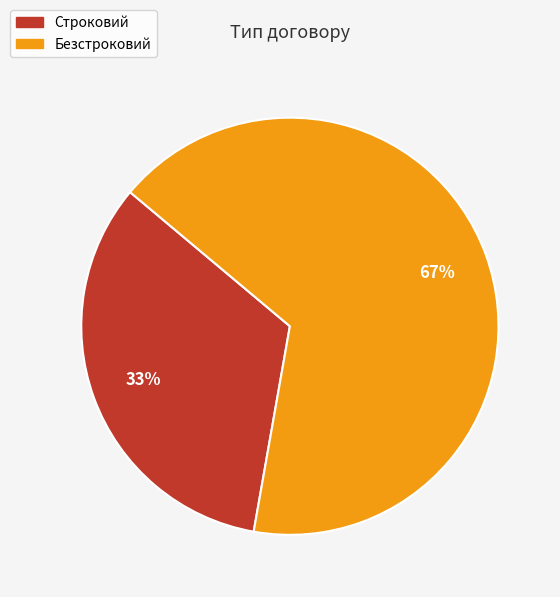

Is the sum of Строковий and Безстроковий greater than half?

Yes